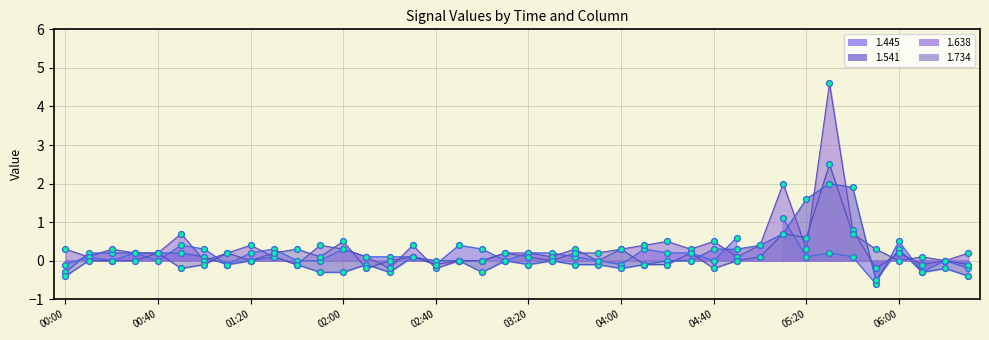

Which series reaches the maximum Y coordinate?

1.638